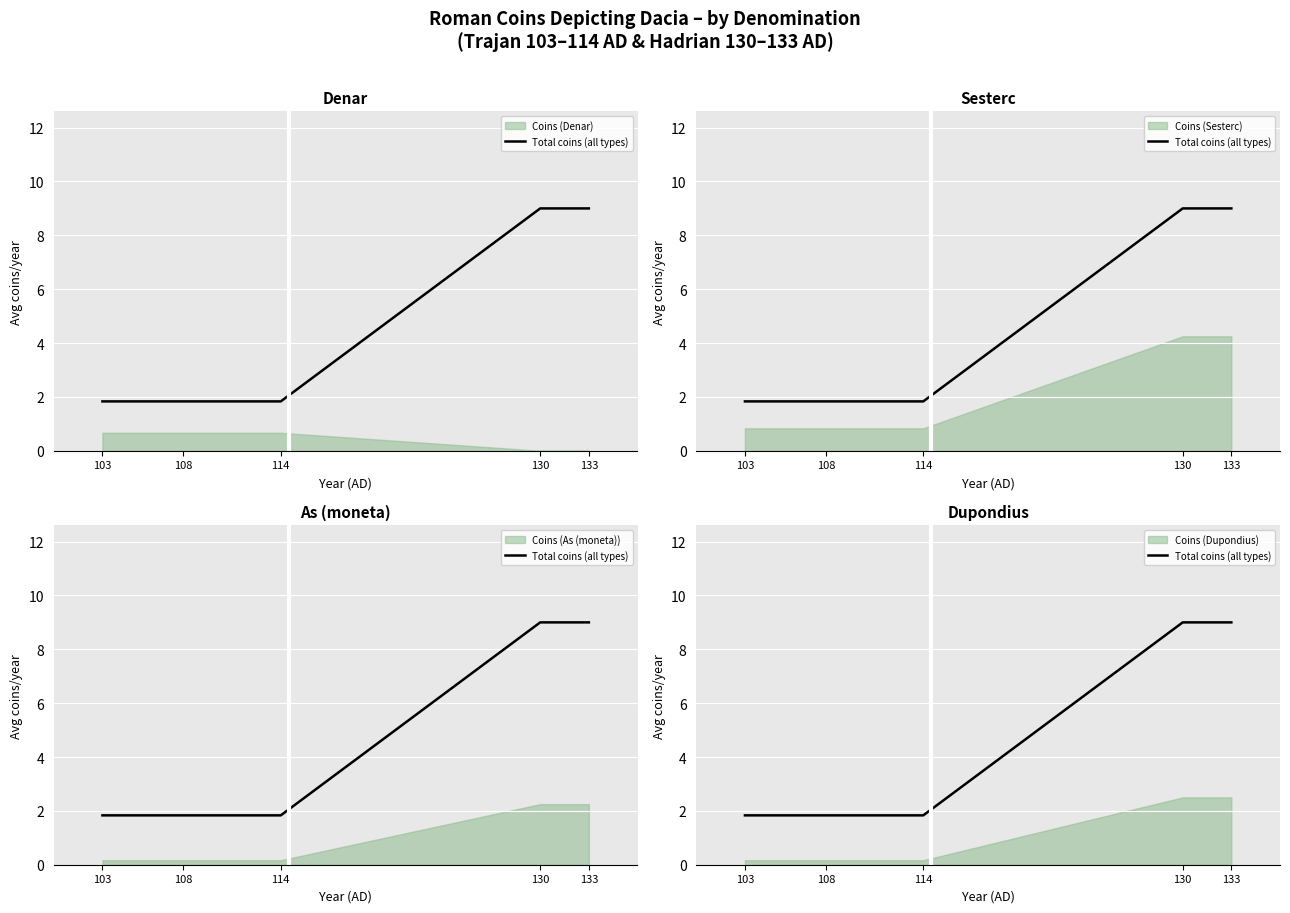

True or false: there are more than 1 points higher than both neighbors.

False